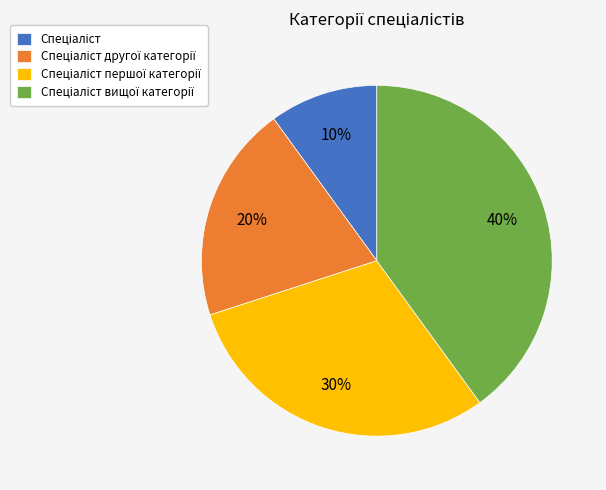

Does any single category account for the majority?

No